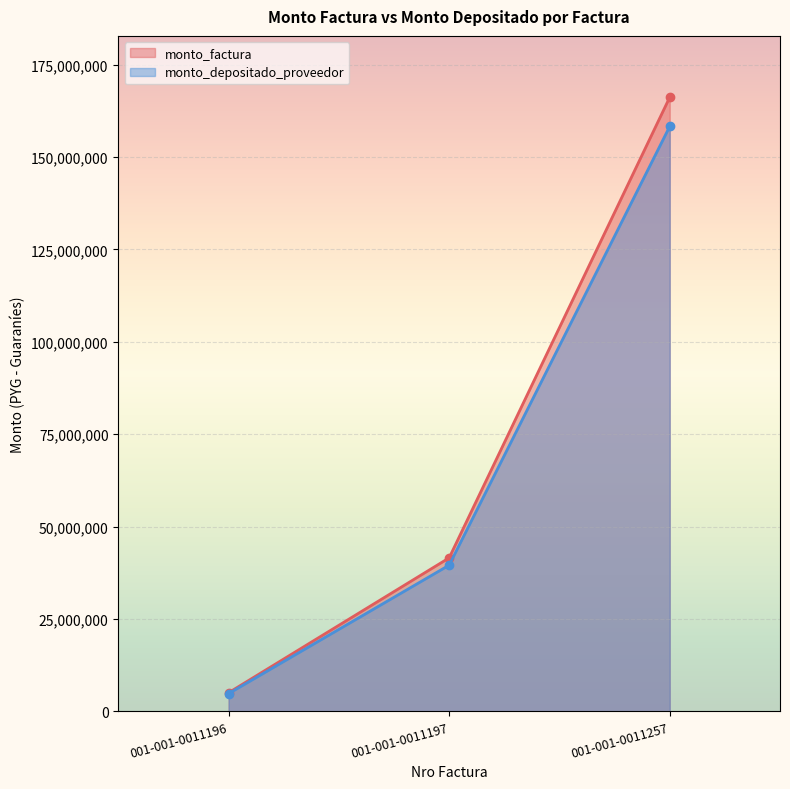

Reading right to left, extract all data points from this chart.

monto_factura: 166160000	41540000	5055200
monto_depositado_proveedor: 158271356	39567838	4815199